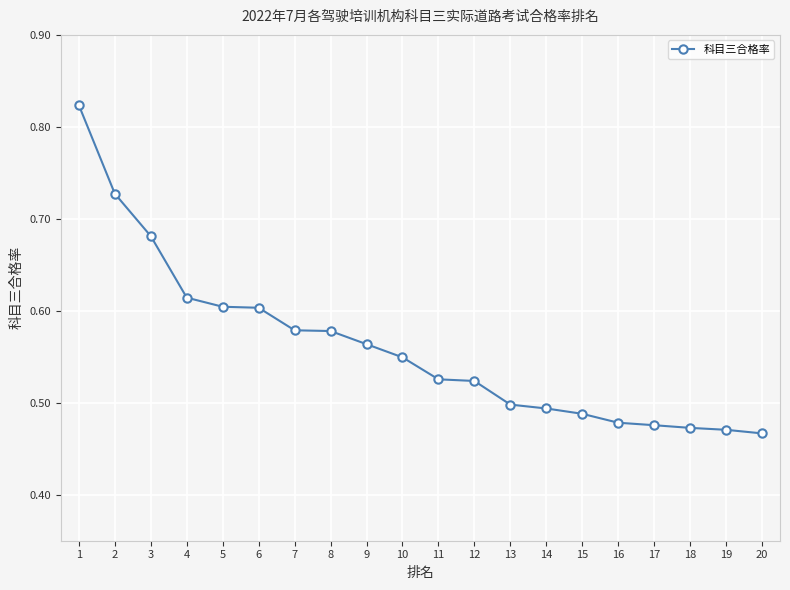

Is it true that the value at 8 is 0.8?

False